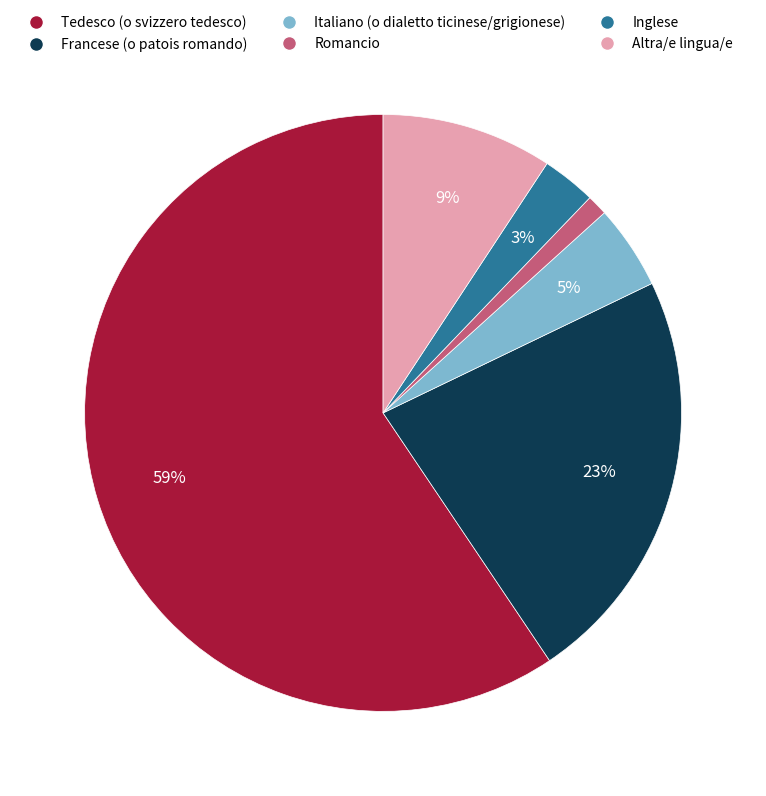

Do Romancio and Francese (o patois romando) together represent more than half of the pie?

No